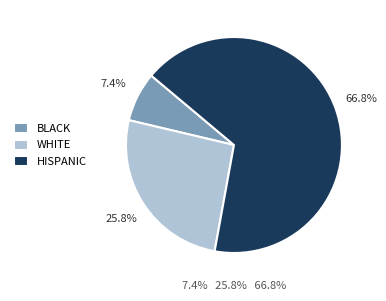

Which category has the biggest portion of the pie?

HISPANIC